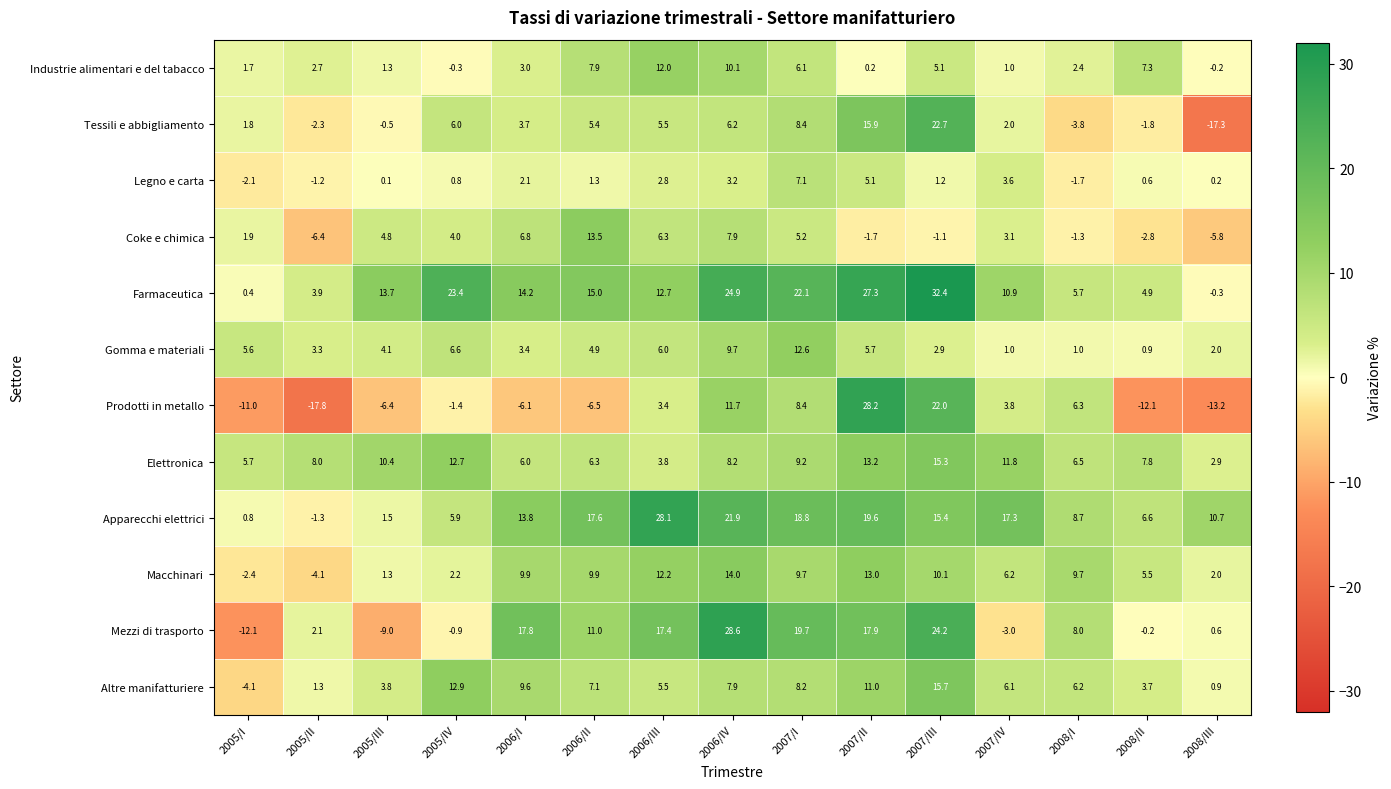

What is the spread (max minus min) of values at 2006/III?

25.3